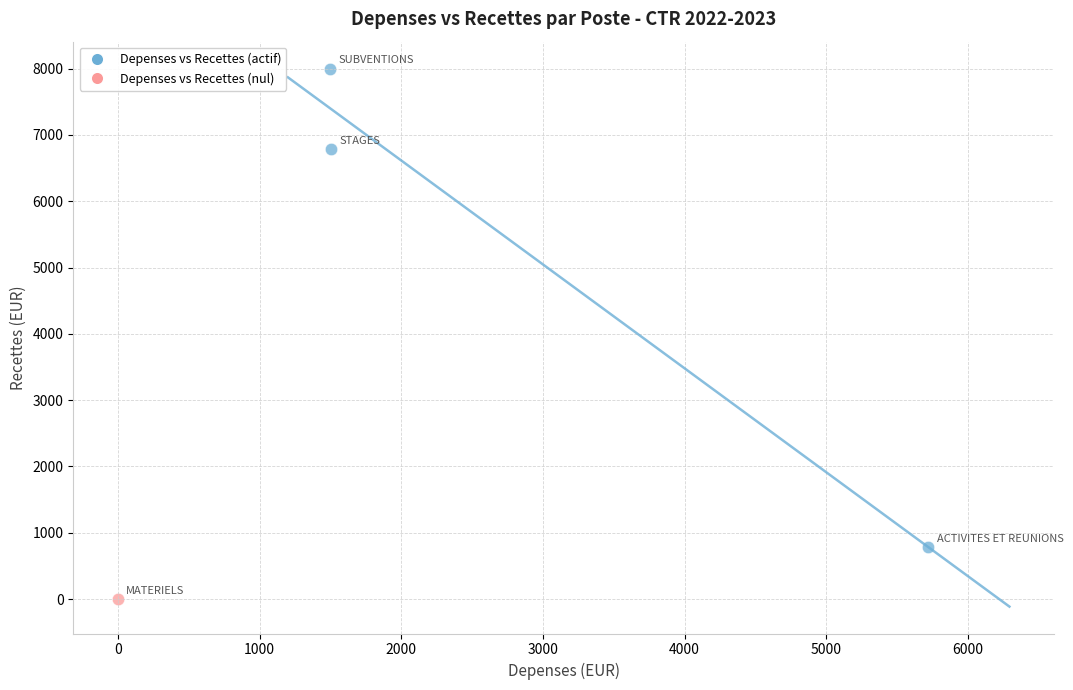

What are all the series names shown in the legend?

Depenses vs Recettes (actif), Depenses vs Recettes (nul)